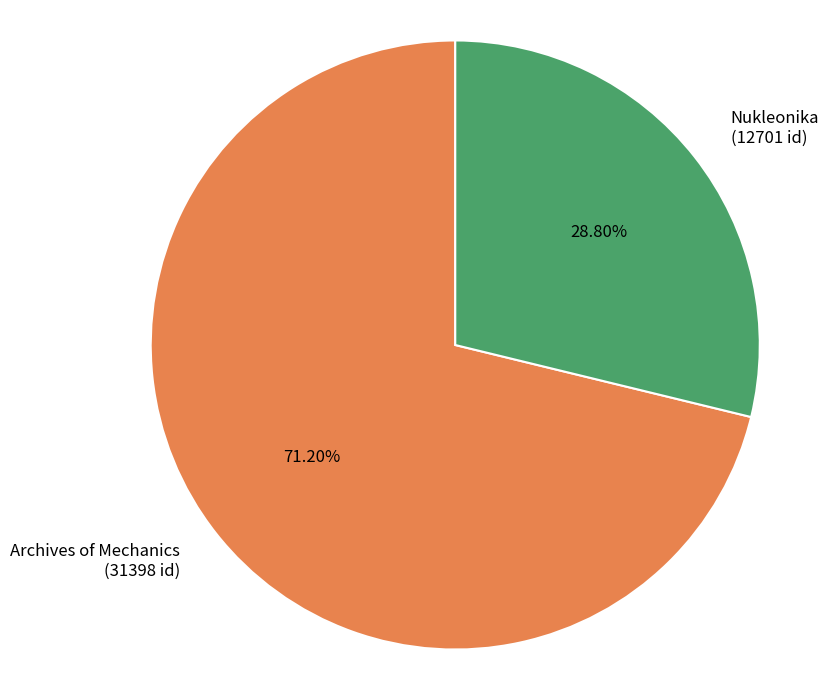

What is the majority slice?

Archives of Mechanics